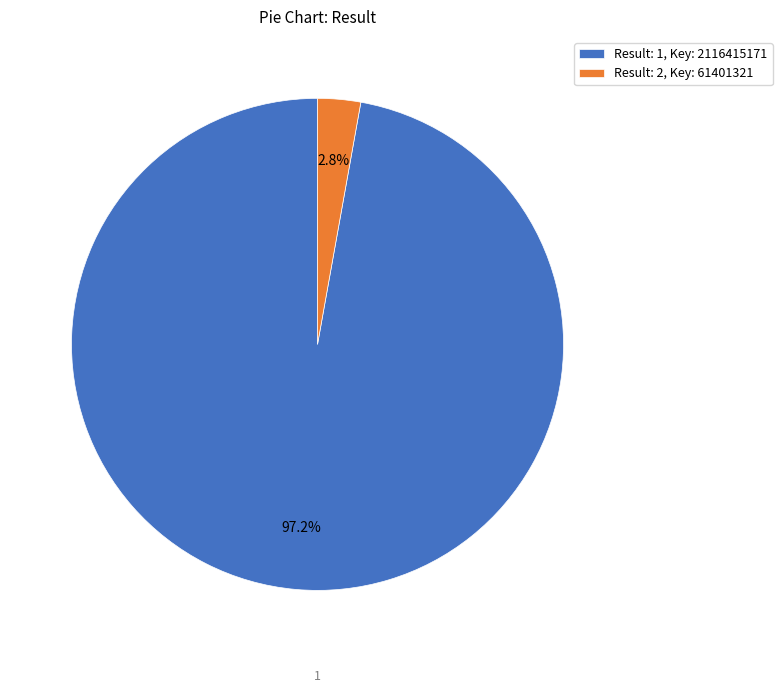

Between Result: 2, Key: 61401321 and Result: 1, Key: 2116415171, which is larger?

Result: 1, Key: 2116415171